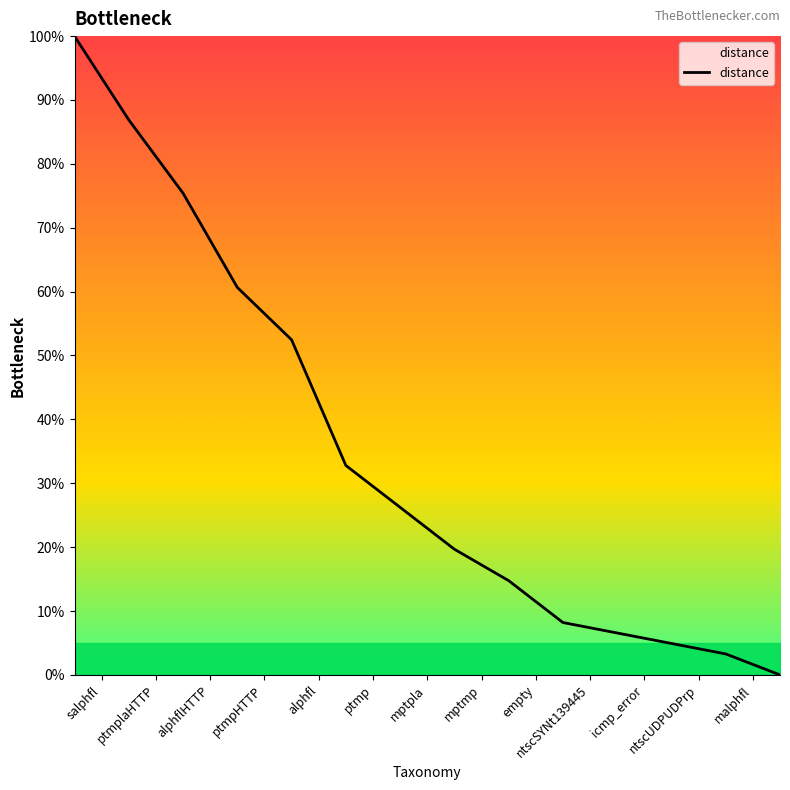

Does the chart have visible grid lines?

No